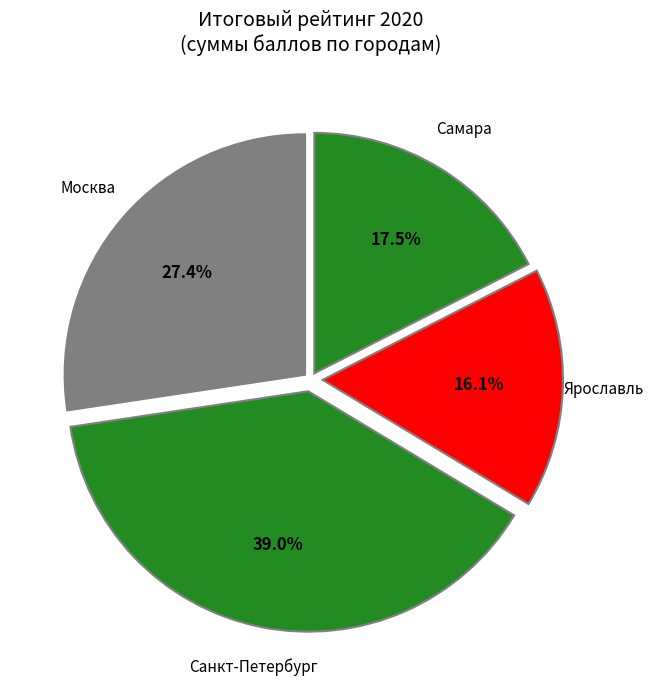

How many slices are in this pie chart?

4